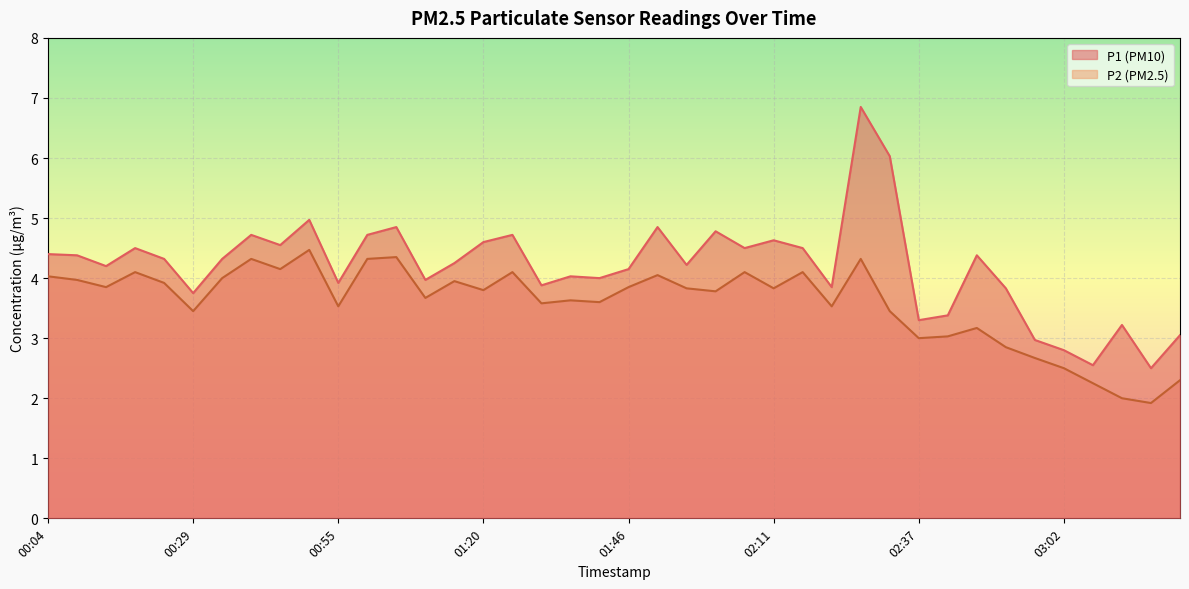

Rank the series by their average value, from highest to lowest.

P1 (PM10), P2 (PM2.5)